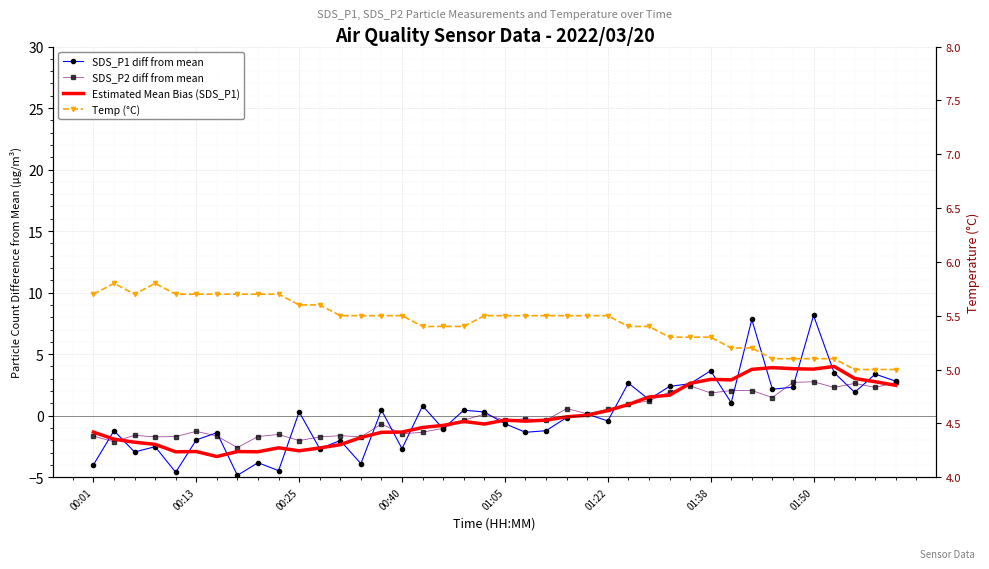

At 17, list the series in order from smallest to largest.

SDS_P1 diff from mean, SDS_P2 diff from mean, Estimated Mean Bias (SDS_P1), Temp (°C)